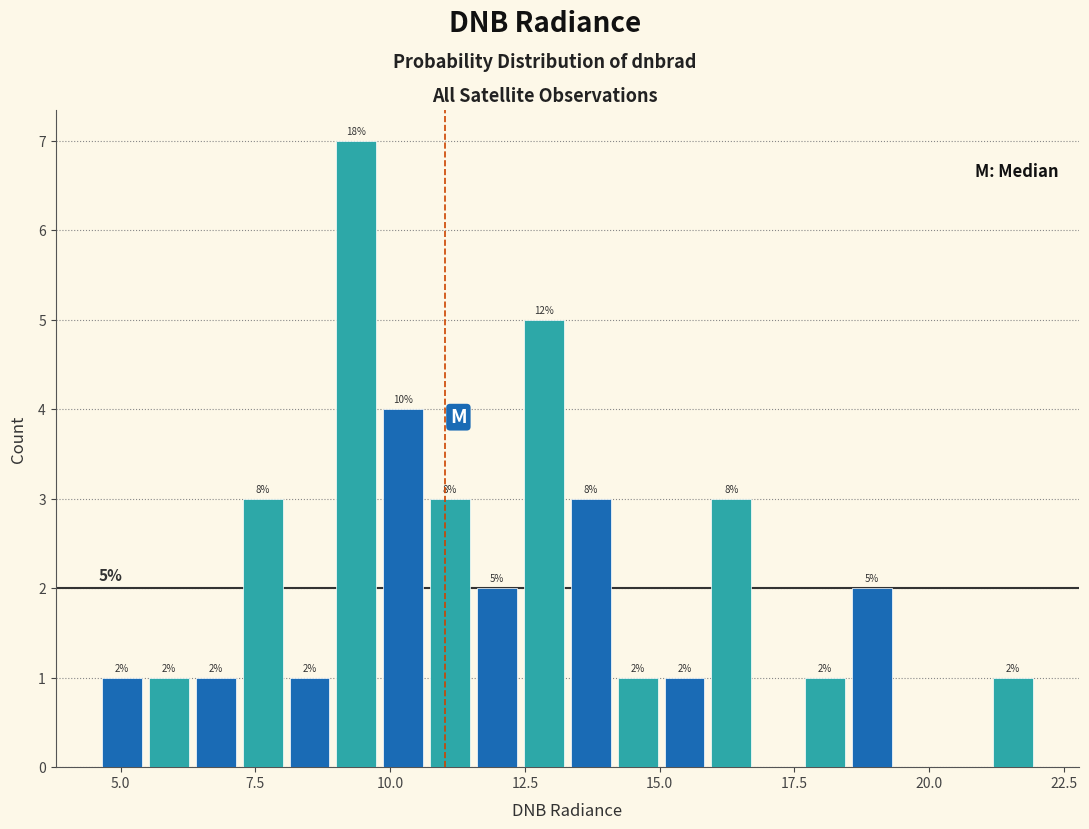

Around what value on the x-axis is the tallest bar? Give the approximate position of its centre, as read against the axis.

9.5